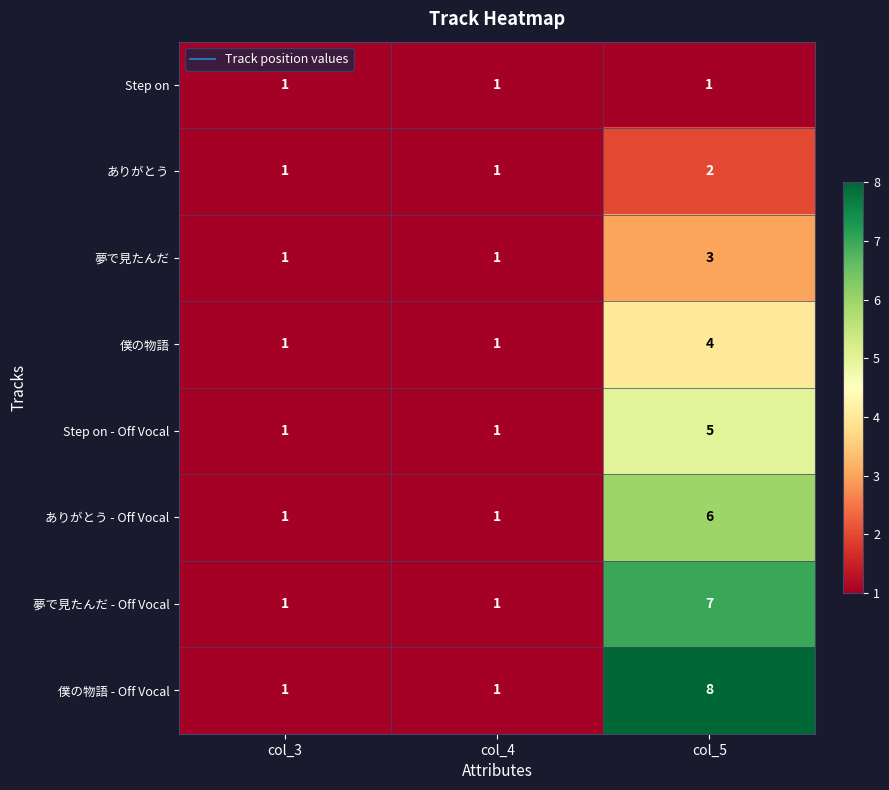

Reading right to left, transcribe all the data shown in this chart.

Step on: col_5=1	col_4=1	col_3=1
ありがとう: col_5=2	col_4=1	col_3=1
夢で見たんだ: col_5=3	col_4=1	col_3=1
僕の物語: col_5=4	col_4=1	col_3=1
Step on - Off Vocal: col_5=5	col_4=1	col_3=1
ありがとう - Off Vocal: col_5=6	col_4=1	col_3=1
夢で見たんだ - Off Vocal: col_5=7	col_4=1	col_3=1
僕の物語 - Off Vocal: col_5=8	col_4=1	col_3=1